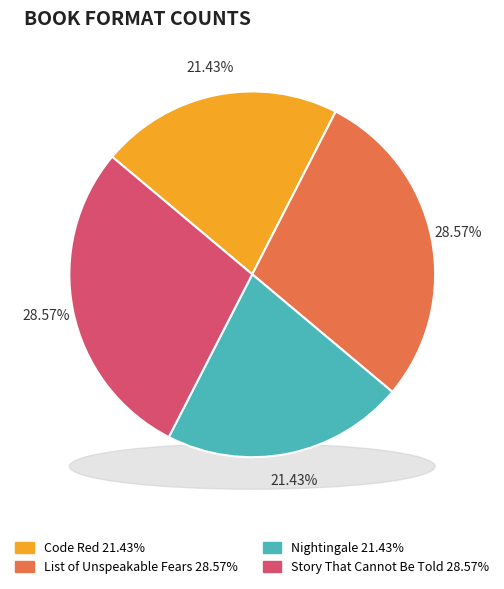

To the nearest percent, what percentage of the pie is Nightingale?

21%